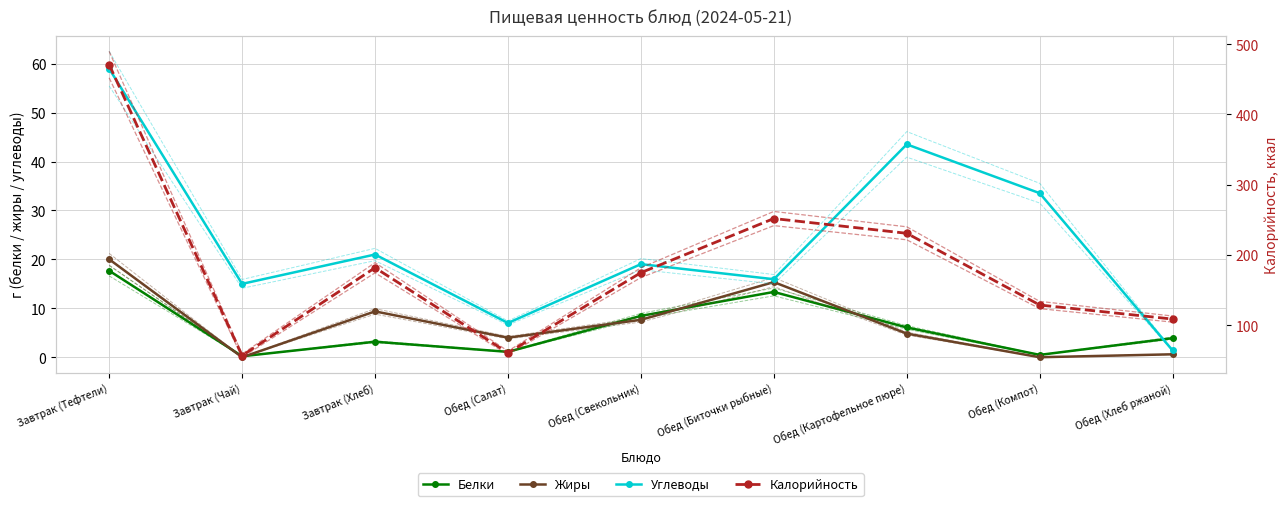

How many times do Жиры and Белки cross each other?

5